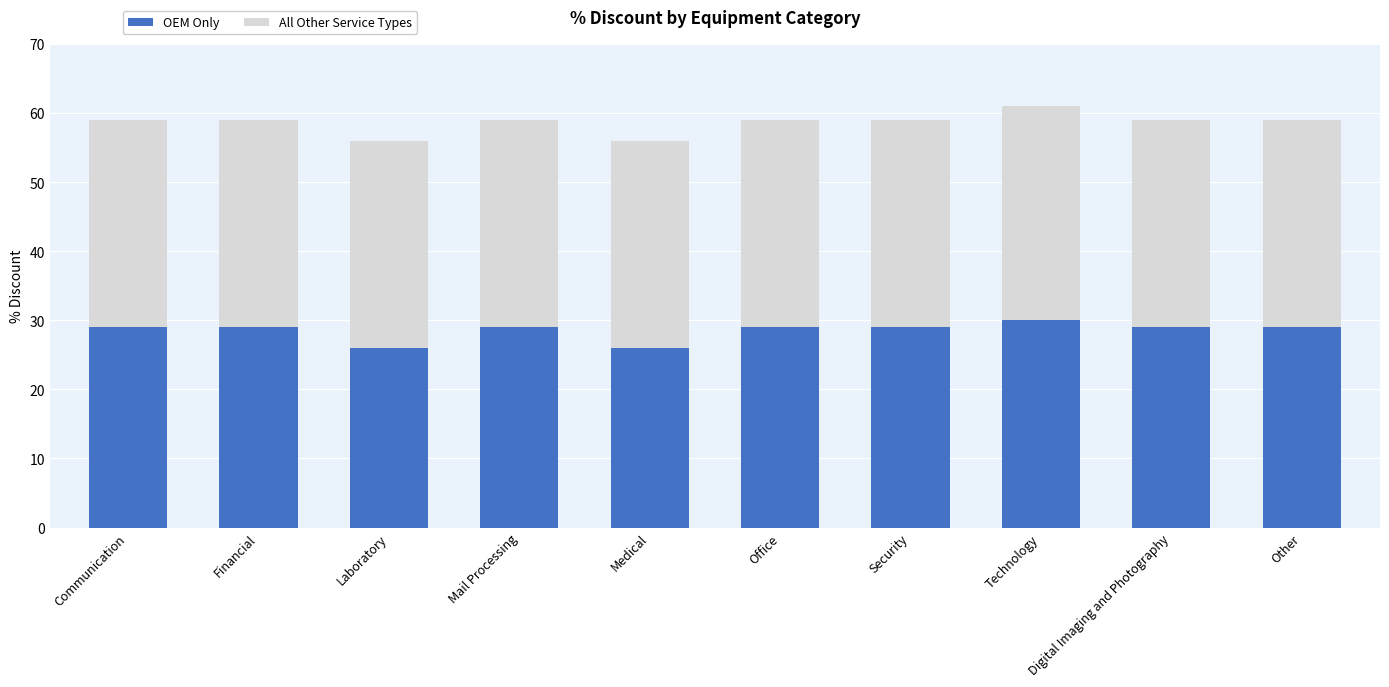

What is the total value across all series at Office?

59